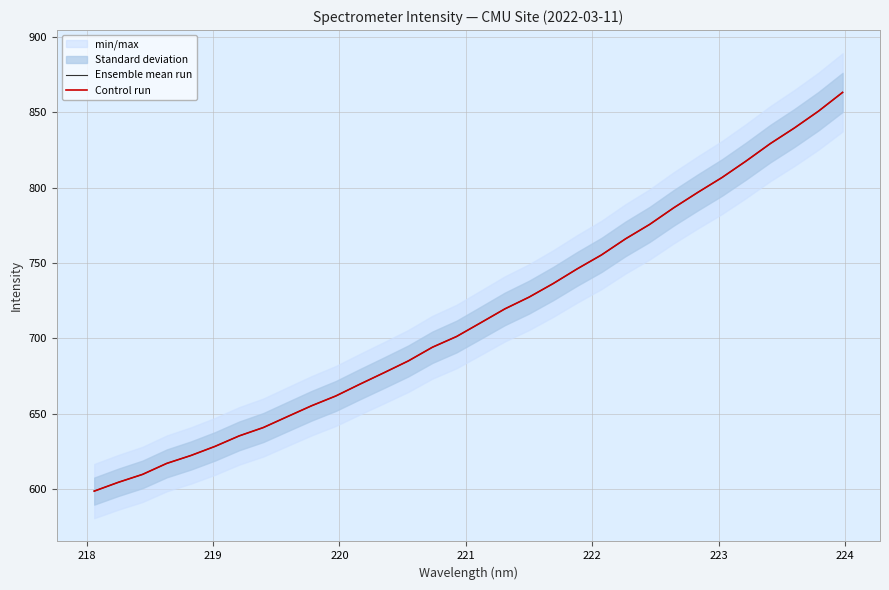

At how many categories does at least one series exceed 755?

11